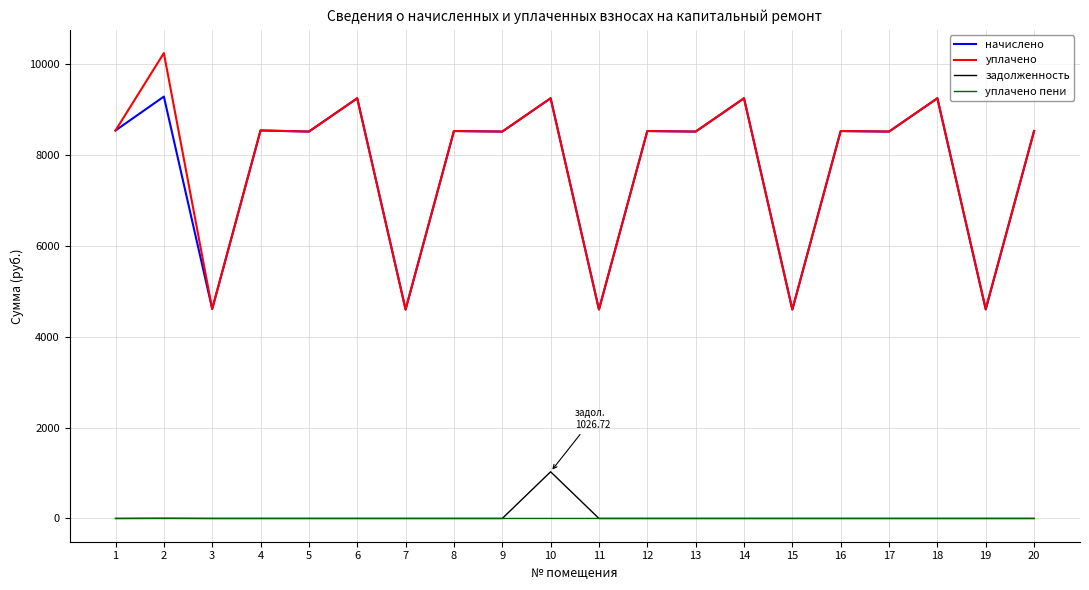

What is the total value across all series at 16?

17040.2